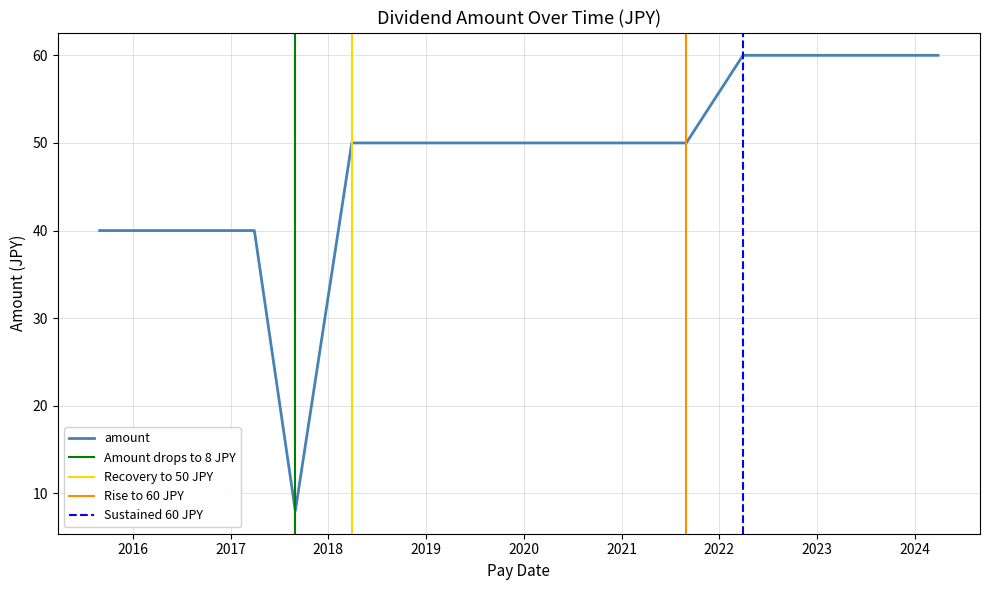

What position from the left is 2019-03-29?

10